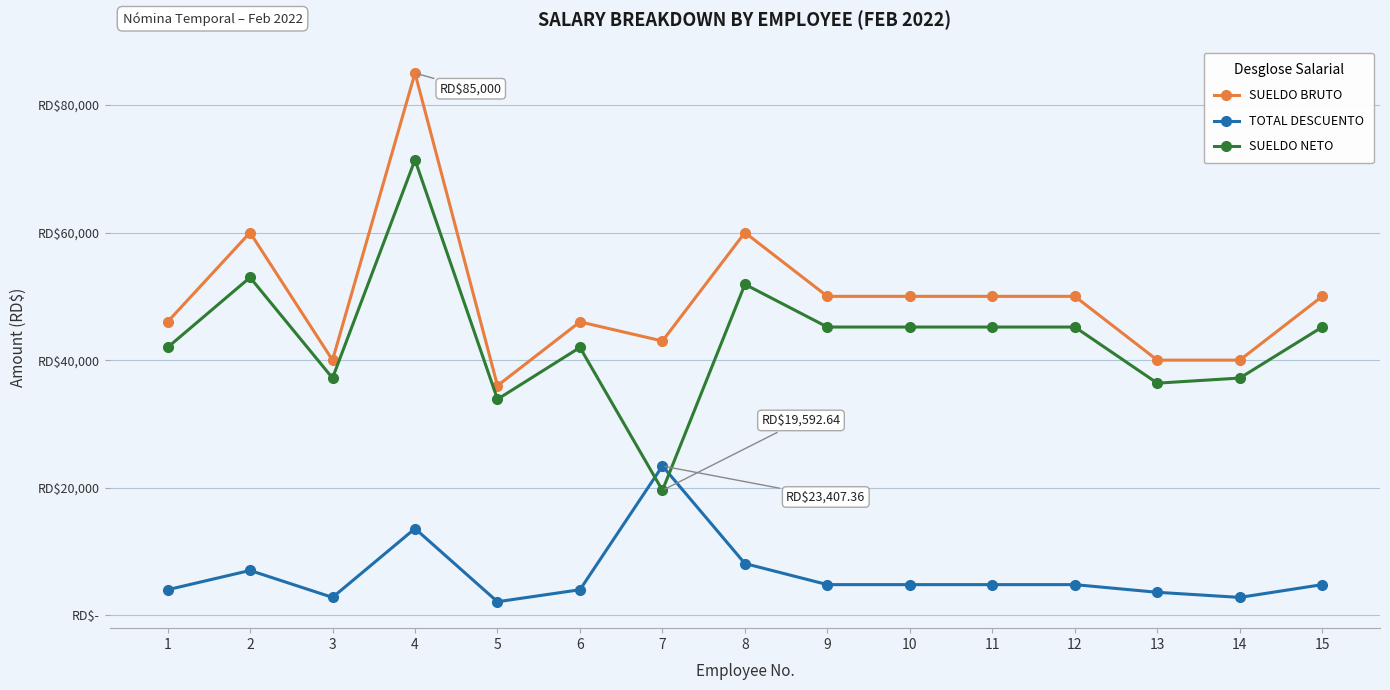

What is the difference between the maximum and minimum values in the SUELDO NETO series?

51806.9